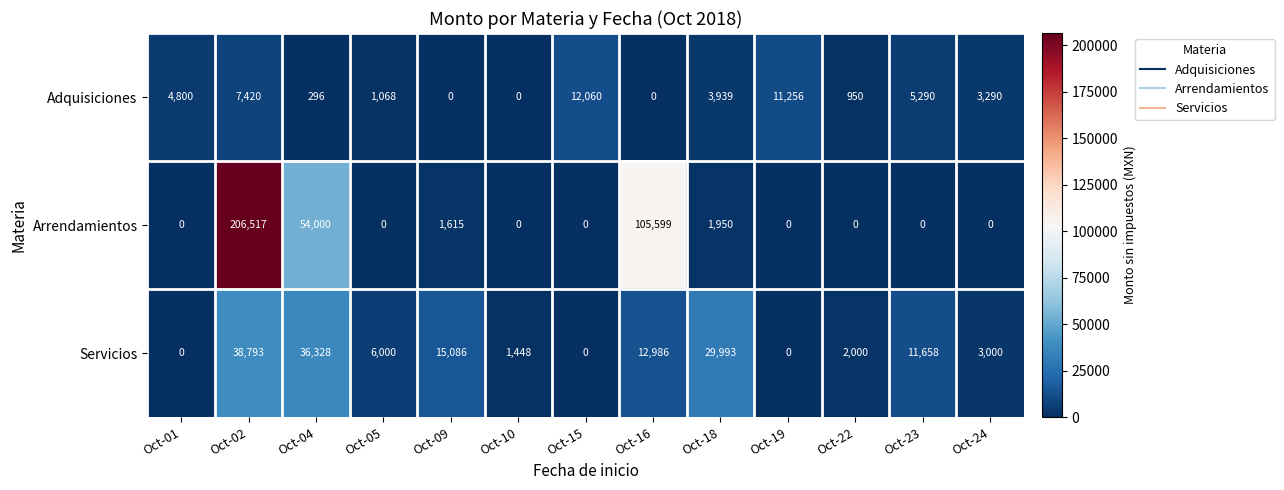

List the series in order of their overall mean, lowest first.

Adquisiciones, Servicios, Arrendamientos